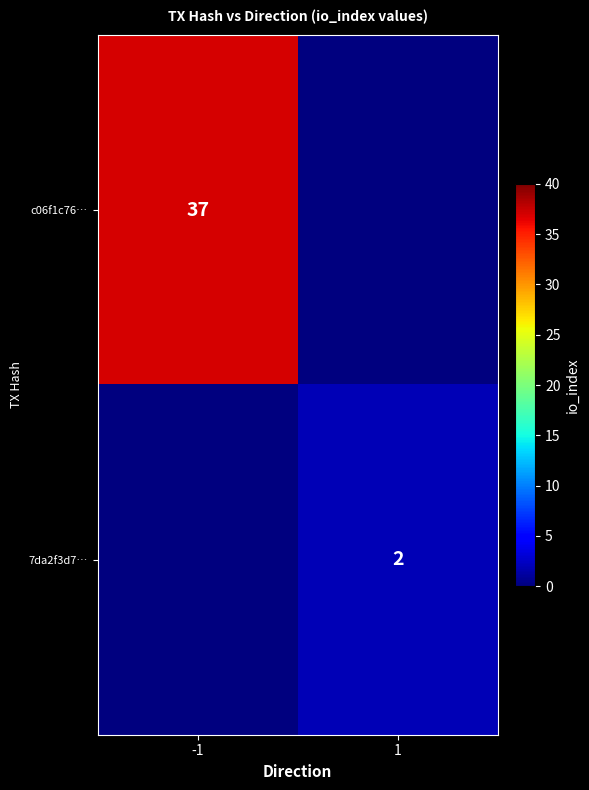

At which category is the sum across all series the highest?

-1